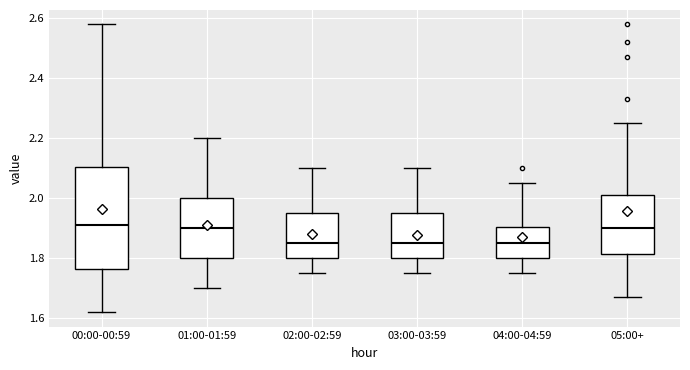

Where does the lower whisker of the box for 01:00-01:59 end on the y-axis? The values are not printed on the chart, so give them approximately, as read against the axis.

1.70